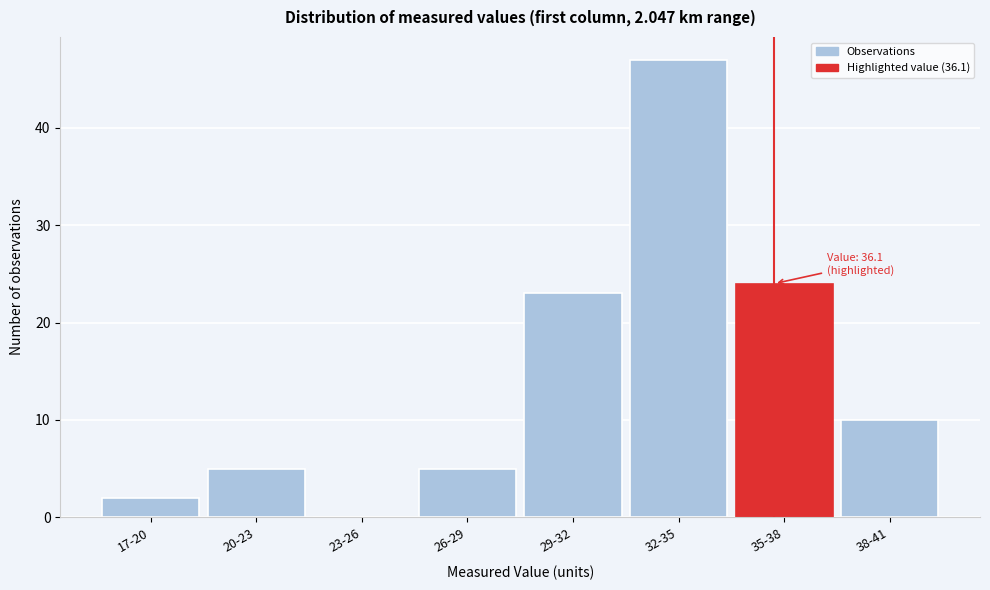

Reading left to right, extract all data points from this chart.

17-20=2	20-23=5	23-26=0	26-29=5	29-32=23	32-35=47	35-38=24	38-41=10